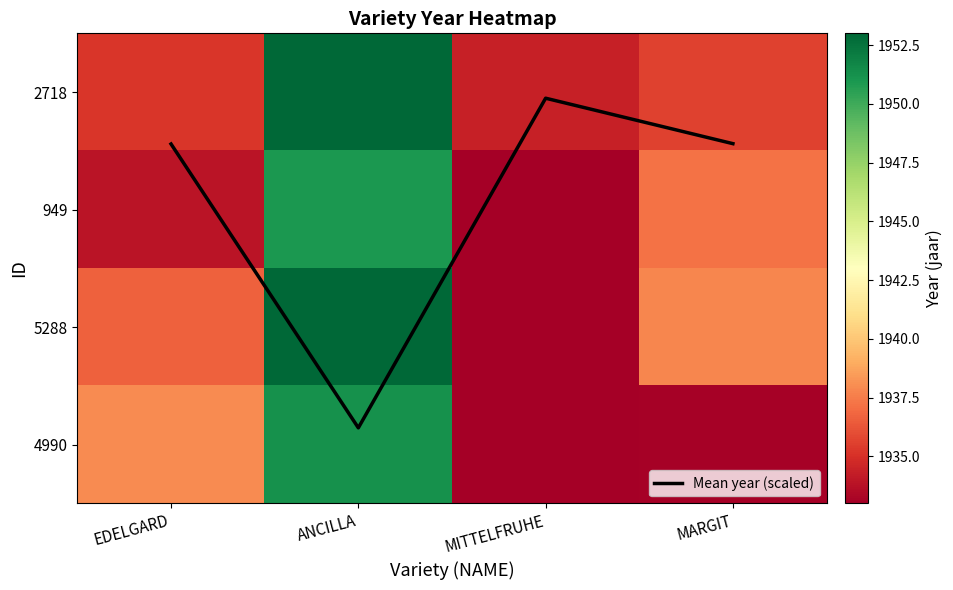

What is the greatest value displayed?

1953.0